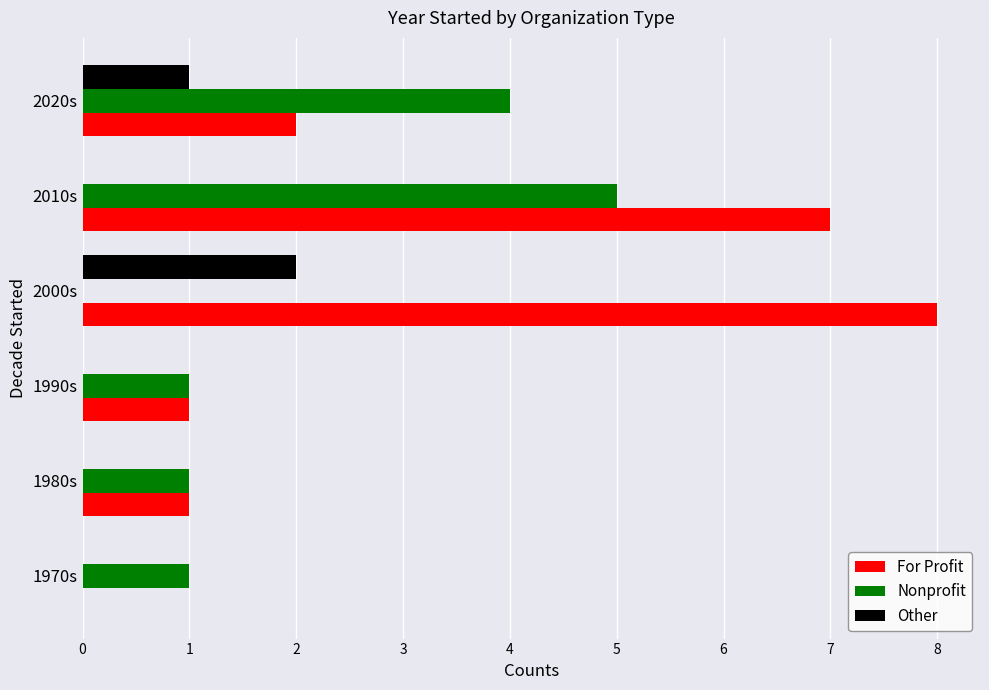

Is it true that For Profit equals 0 at 1970s?

True